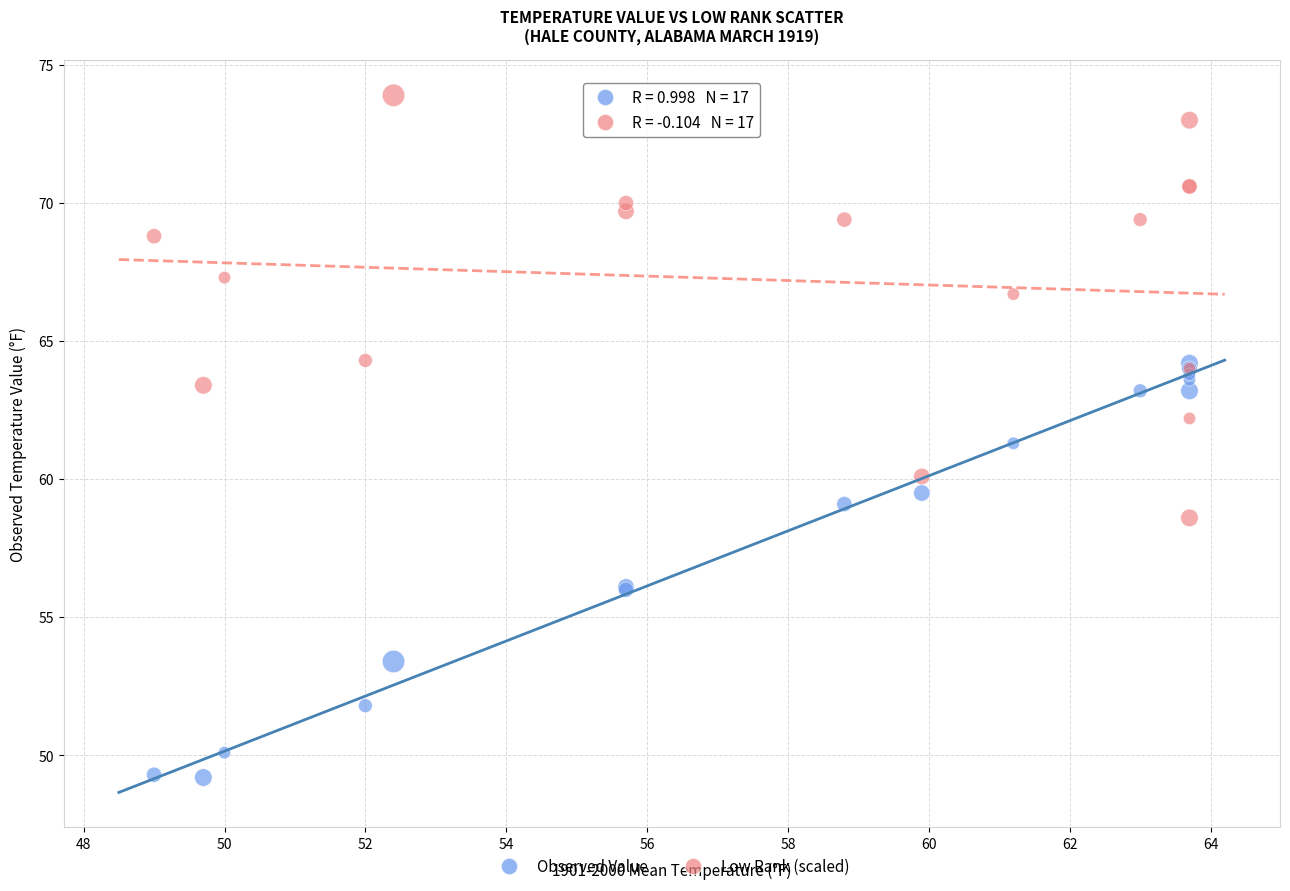

In the Low Rank (scaled) series, what Y value is closest to 66?

66.7